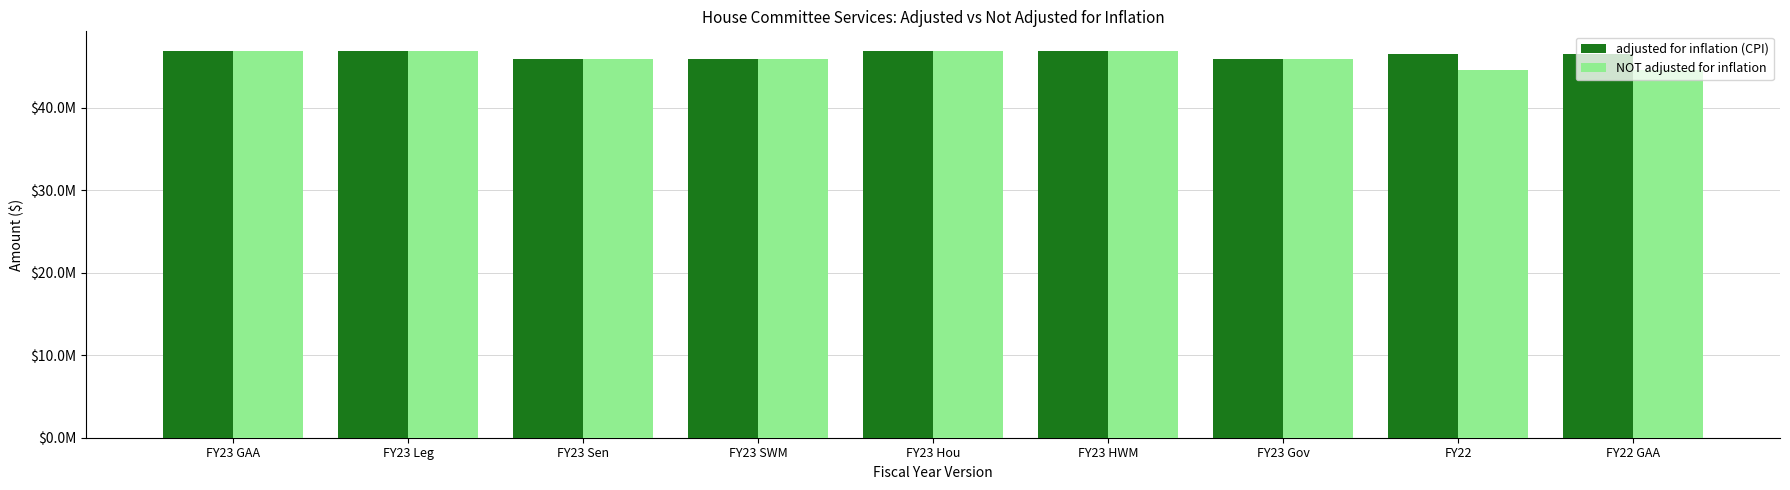

What are all the series names shown in the legend?

adjusted for inflation (CPI), NOT adjusted for inflation